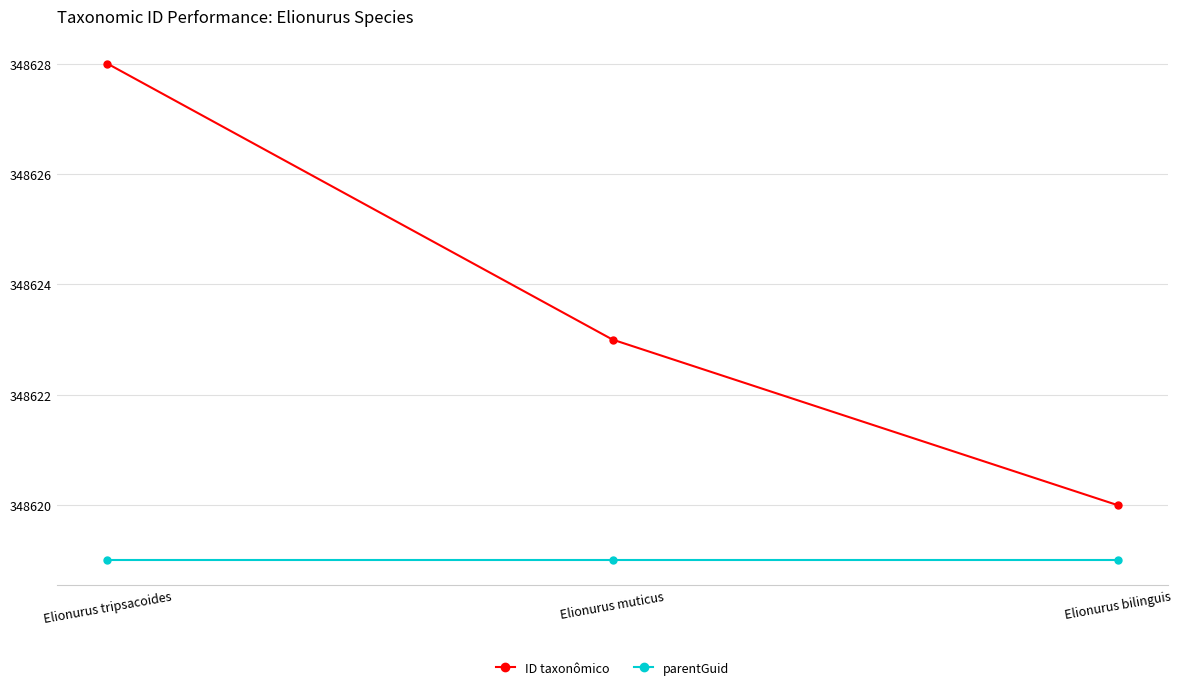

List the series in order of their overall mean, lowest first.

parentGuid, ID taxonômico